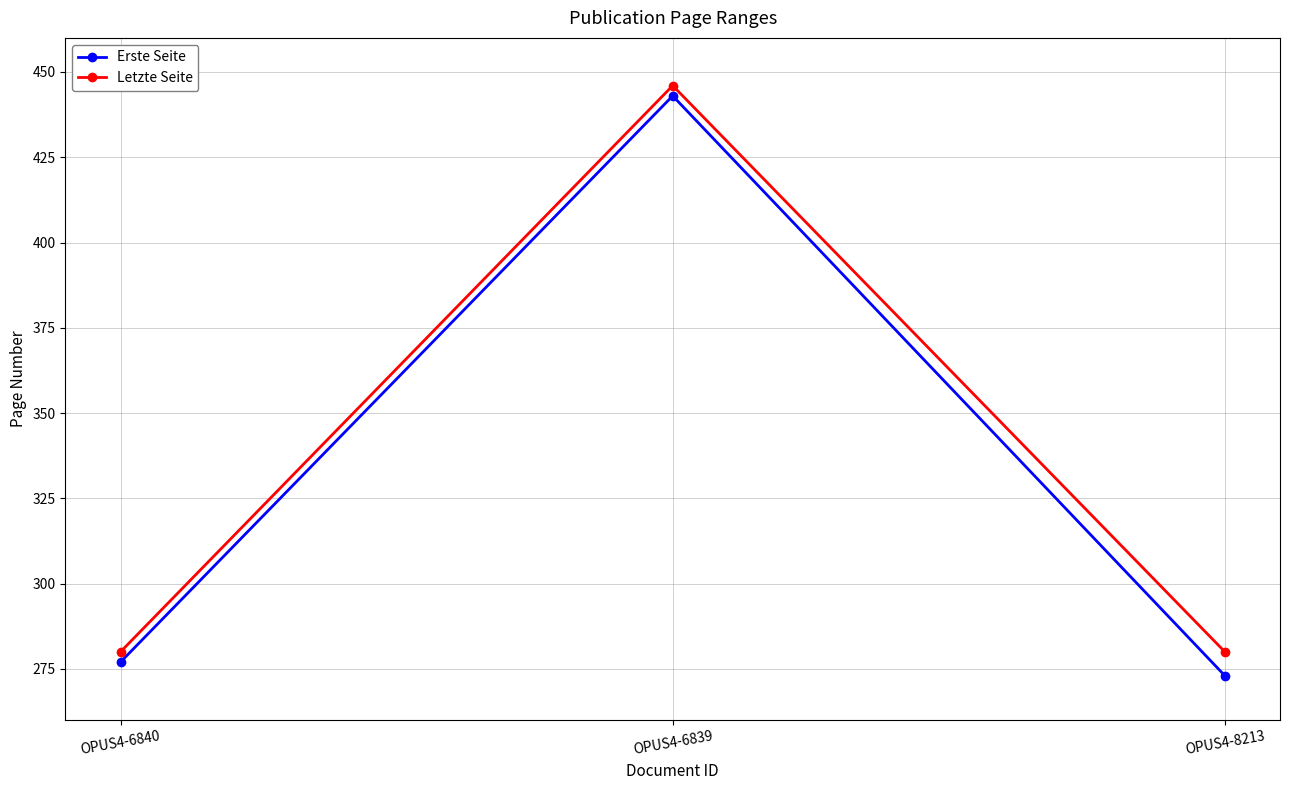

How many series are shown in this chart?

2